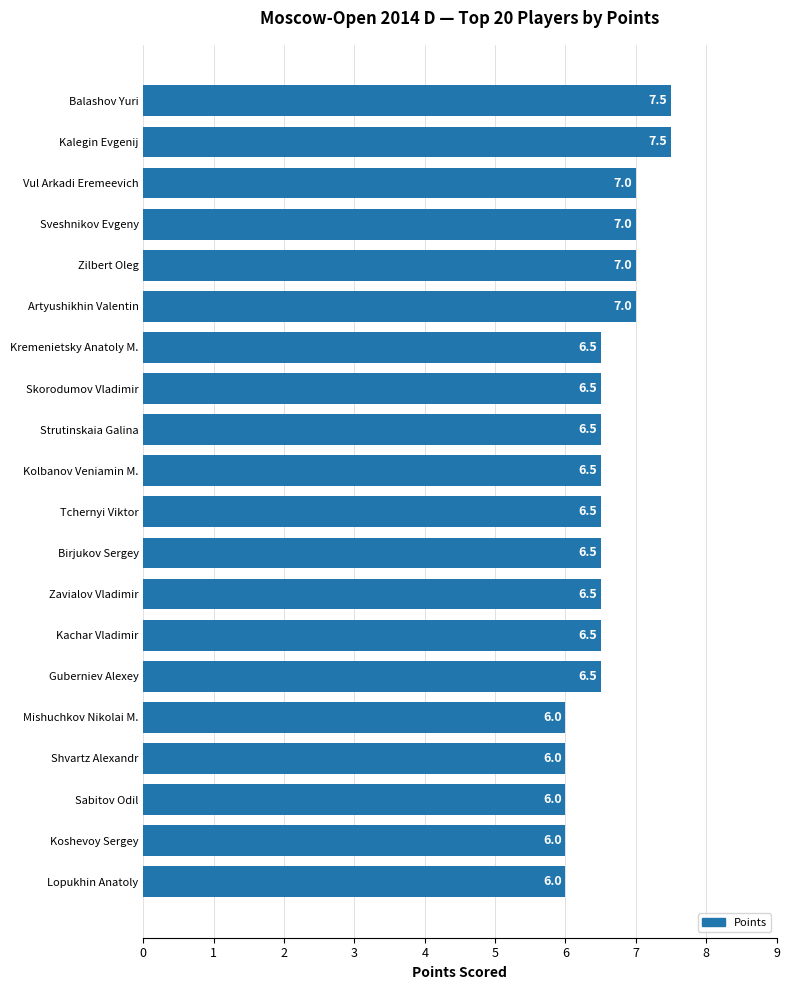

Reading top to bottom, what are all the values shown in this chart?

7.5	7.5	7.0	7.0	7.0	7.0	6.5	6.5	6.5	6.5	6.5	6.5	6.5	6.5	6.5	6.0	6.0	6.0	6.0	6.0